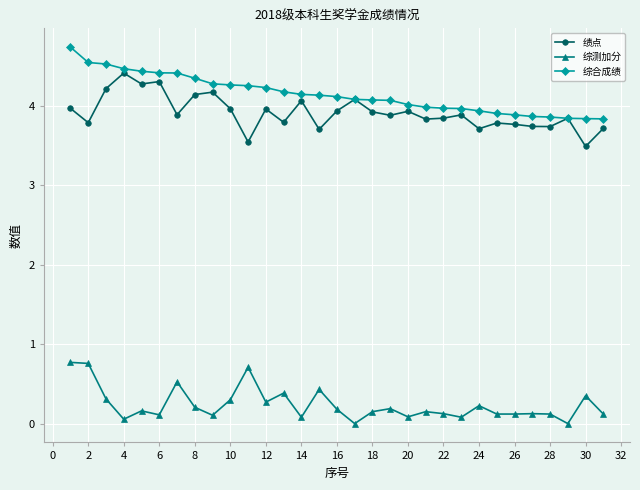

What is the maximum value shown in the chart?

4.7